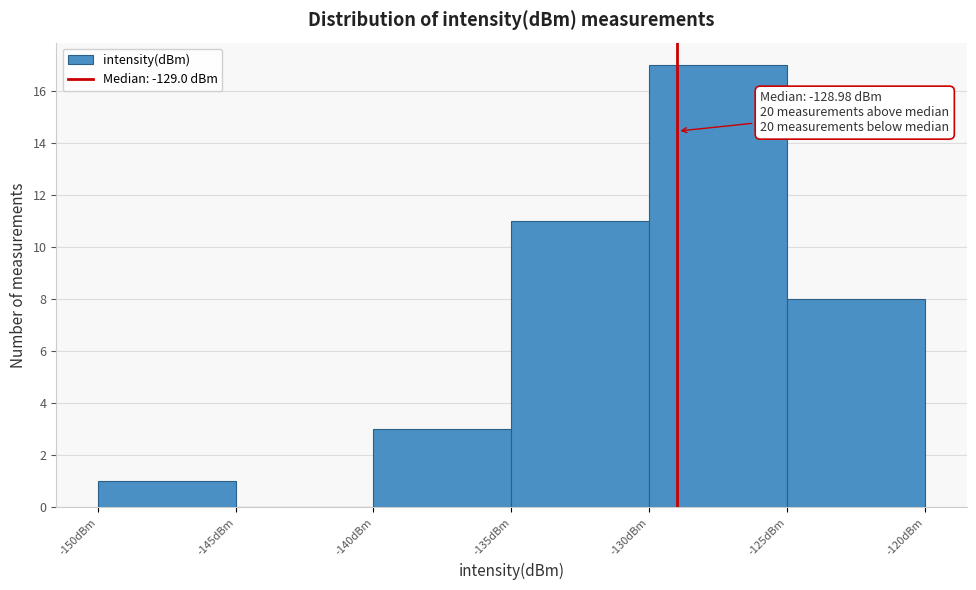

Which range on the x-axis has the tallest bar?

-130 to -125